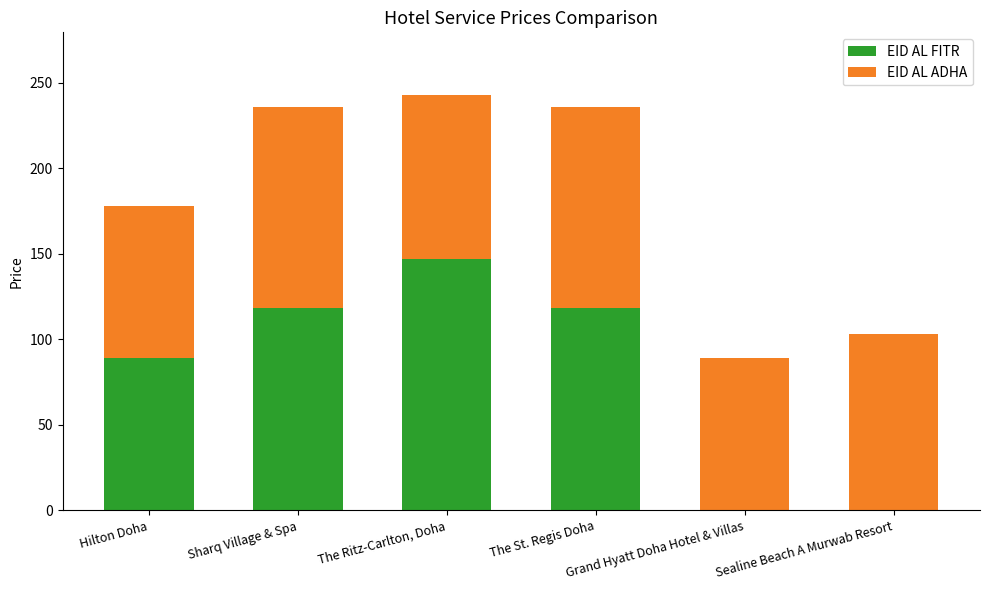

Count the EID AL FITR values in the range 0 to 118.

5